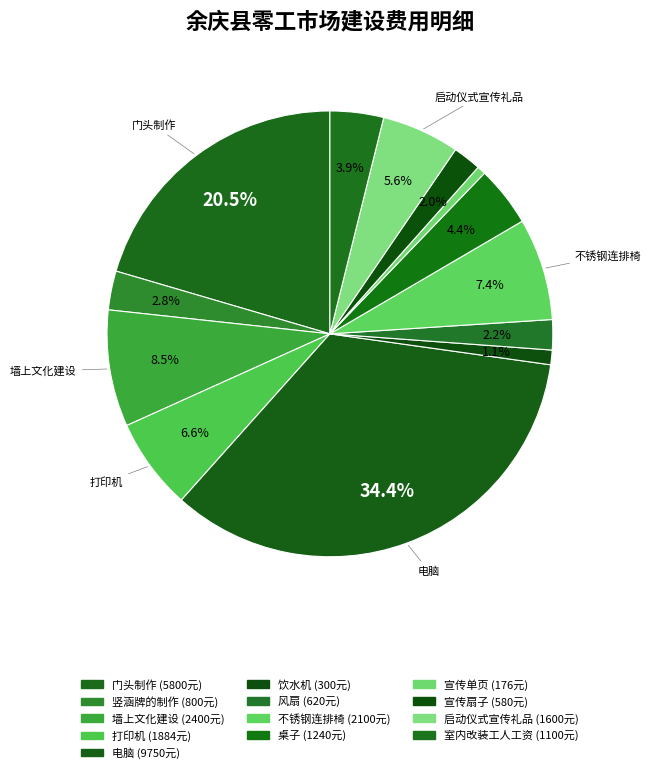

To the nearest percent, what percentage of the pie is 打印机?

7%